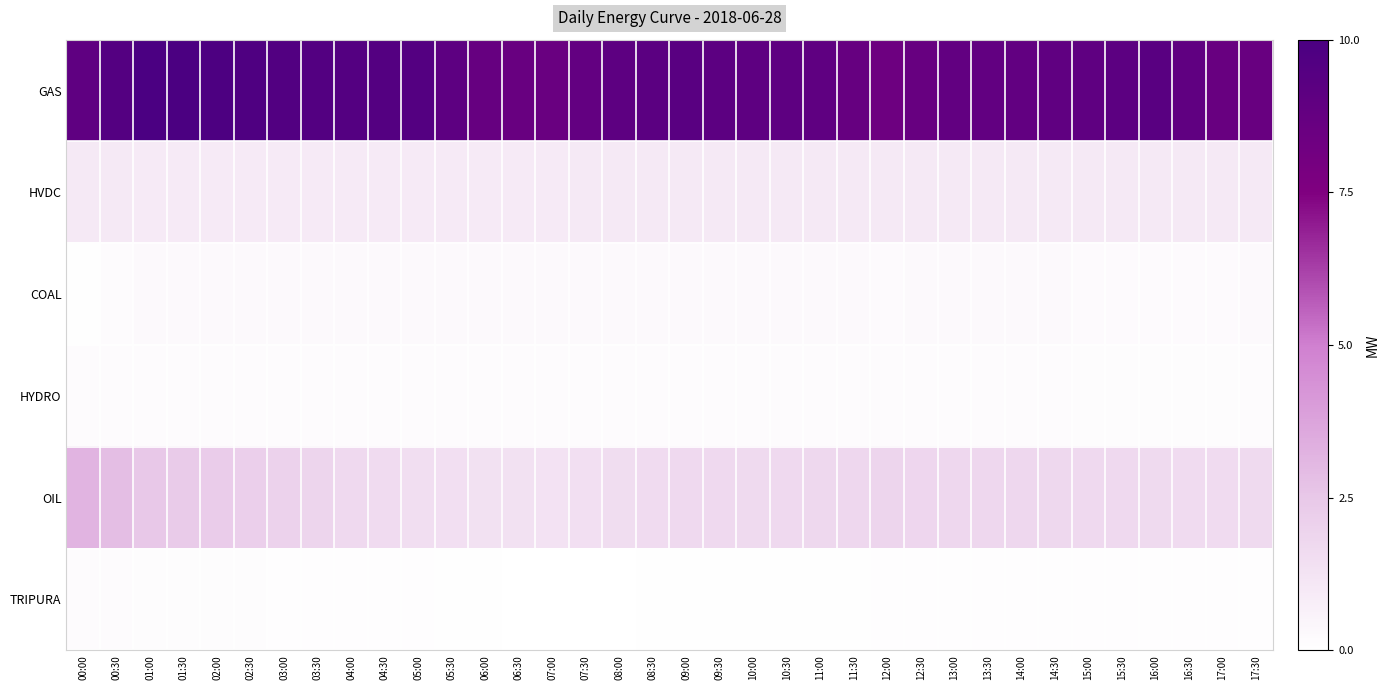

Reading left to right, extract all data points from this chart.

GAS: 00:00=9.0	00:30=9.5	01:00=10.0	01:30=9.9	02:00=9.9	02:30=9.7	03:00=9.6	03:30=9.6	04:00=9.6	04:30=9.6	05:00=9.5	05:30=9.1	06:00=8.7	06:30=8.6	07:00=8.6	07:30=8.8	08:00=9.1	08:30=9.2	09:00=9.3	09:30=9.2	10:00=9.1	10:30=9.0	11:00=9.0	11:30=8.7	12:00=8.4	12:30=8.6	13:00=8.9	13:30=8.9	14:00=8.9	14:30=8.9	15:00=9.0	15:30=9.2	16:00=9.3	16:30=8.9	17:00=8.6	17:30=8.6
HVDC: 00:00=1.0	00:30=1.0	01:00=1.0	01:30=1.0	02:00=1.0	02:30=1.0	03:00=1.0	03:30=1.0	04:00=1.0	04:30=1.0	05:00=1.0	05:30=1.0	06:00=1.0	06:30=1.0	07:00=1.0	07:30=1.0	08:00=1.0	08:30=1.0	09:00=1.0	09:30=1.0	10:00=1.0	10:30=1.0	11:00=1.0	11:30=1.0	12:00=1.0	12:30=1.0	13:00=1.0	13:30=1.0	14:00=1.0	14:30=1.0	15:00=1.0	15:30=1.0	16:00=1.0	16:30=1.0	17:00=1.0	17:30=1.0
COAL: 00:00=0.1	00:30=0.2	01:00=0.3	01:30=0.3	02:00=0.3	02:30=0.3	03:00=0.3	03:30=0.3	04:00=0.3	04:30=0.3	05:00=0.3	05:30=0.3	06:00=0.3	06:30=0.3	07:00=0.2	07:30=0.2	08:00=0.2	08:30=0.2	09:00=0.2	09:30=0.3	10:00=0.3	10:30=0.2	11:00=0.2	11:30=0.2	12:00=0.2	12:30=0.2	13:00=0.2	13:30=0.2	14:00=0.2	14:30=0.2	15:00=0.2	15:30=0.2	16:00=0.2	16:30=0.2	17:00=0.2	17:30=0.3
HYDRO: 00:00=0.2	00:30=0.2	01:00=0.2	01:30=0.2	02:00=0.2	02:30=0.2	03:00=0.2	03:30=0.2	04:00=0.2	04:30=0.2	05:00=0.2	05:30=0.2	06:00=0.2	06:30=0.2	07:00=0.2	07:30=0.2	08:00=0.2	08:30=0.2	09:00=0.2	09:30=0.2	10:00=0.2	10:30=0.2	11:00=0.2	11:30=0.2	12:00=0.2	12:30=0.2	13:00=0.2	13:30=0.2	14:00=0.2	14:30=0.2	15:00=0.1	15:30=0.1	16:00=0.1	16:30=0.1	17:00=0.1	17:30=0.2
OIL: 00:00=3.2	00:30=2.8	01:00=2.5	01:30=2.4	02:00=2.3	02:30=2.2	03:00=2.1	03:30=1.9	04:00=1.7	04:30=1.6	05:00=1.5	05:30=1.4	06:00=1.3	06:30=1.3	07:00=1.3	07:30=1.4	08:00=1.6	08:30=1.6	09:00=1.7	09:30=1.7	10:00=1.7	10:30=1.7	11:00=1.8	11:30=1.8	12:00=1.9	12:30=1.9	13:00=1.8	13:30=1.8	14:00=1.8	14:30=1.8	15:00=1.8	15:30=1.7	16:00=1.6	16:30=1.6	17:00=1.6	17:30=1.7
TRIPURA: 00:00=0.2	00:30=0.2	01:00=0.1	01:30=0.1	02:00=0.1	02:30=0.1	03:00=0.1	03:30=0.1	04:00=0.1	04:30=0.1	05:00=0.1	05:30=0.1	06:00=0.0	06:30=0.0	07:00=0.0	07:30=0.0	08:00=0.0	08:30=0.0	09:00=0.0	09:30=0.1	10:00=0.1	10:30=0.1	11:00=0.1	11:30=0.1	12:00=0.1	12:30=0.1	13:00=0.1	13:30=0.1	14:00=0.1	14:30=0.1	15:00=0.1	15:30=0.1	16:00=0.1	16:30=0.1	17:00=0.1	17:30=0.1